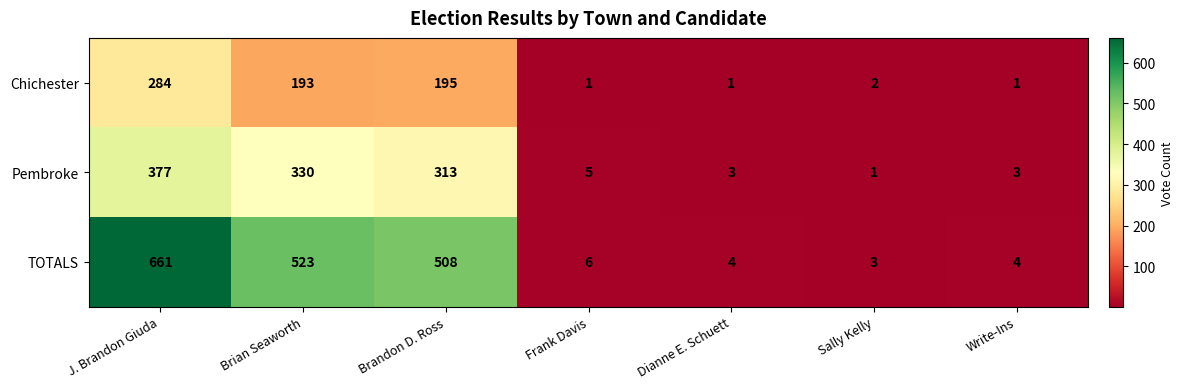

What is the difference between the highest and lowest values at Write-Ins?

3